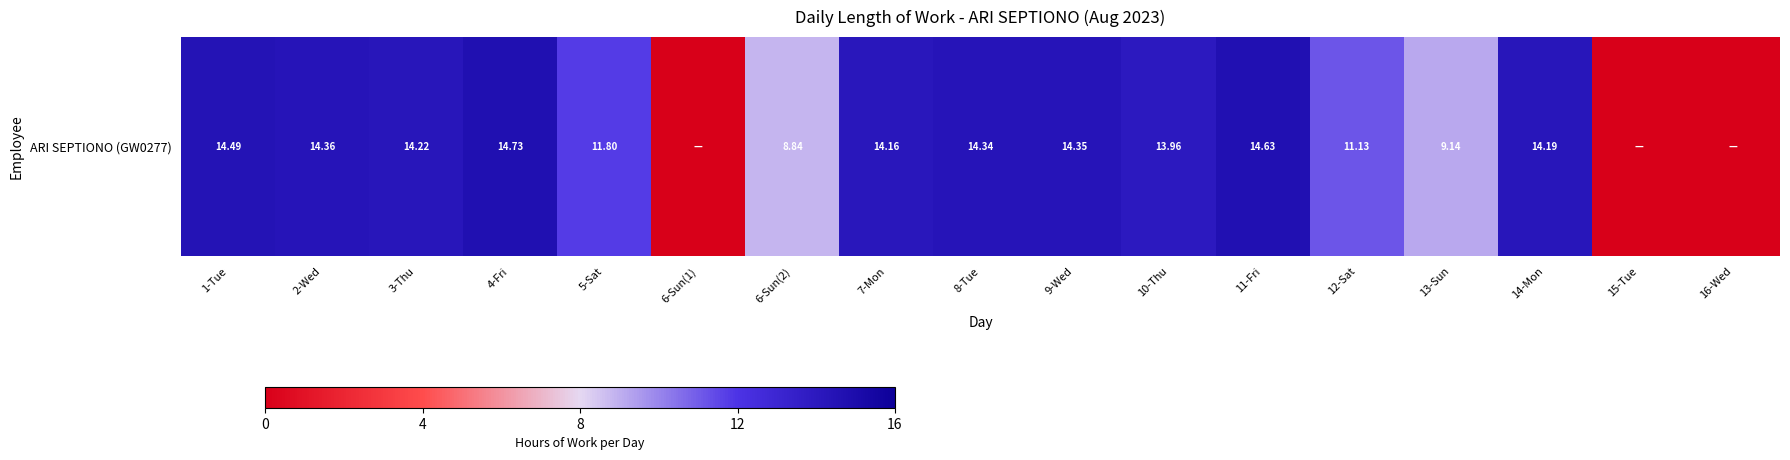

List the labels in order of value, smallest first.

6-Sun(1), 15-Tue, 16-Wed, 6-Sun(2), 13-Sun, 12-Sat, 5-Sat, 10-Thu, 7-Mon, 14-Mon, 3-Thu, 8-Tue, 9-Wed, 2-Wed, 1-Tue, 11-Fri, 4-Fri